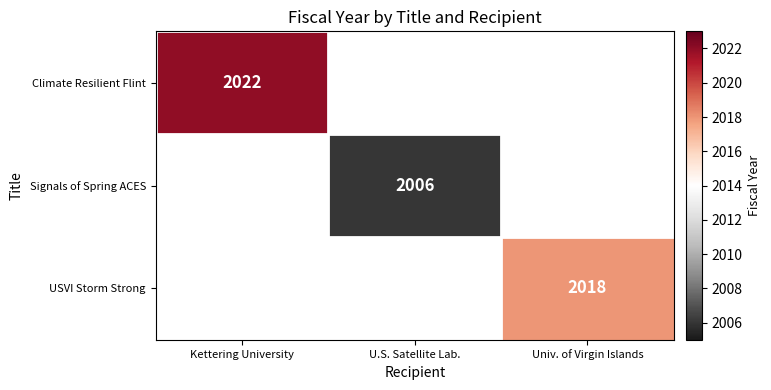

Count the number of categories in the chart.

3